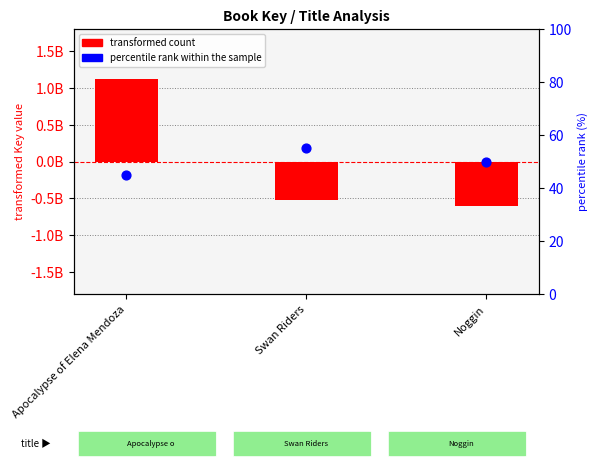

Which series contains the lowest Y value?

transformed count